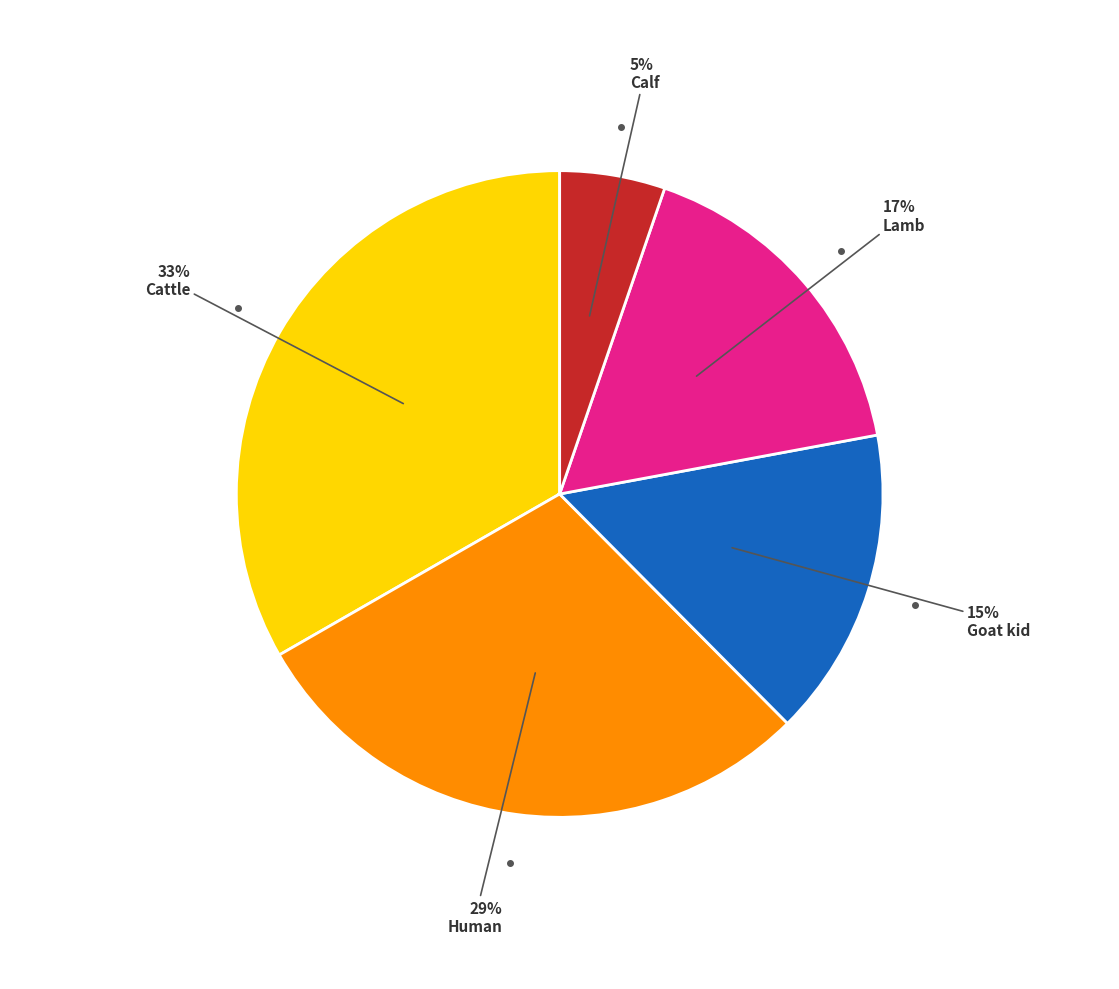

Does any single category account for the majority?

No